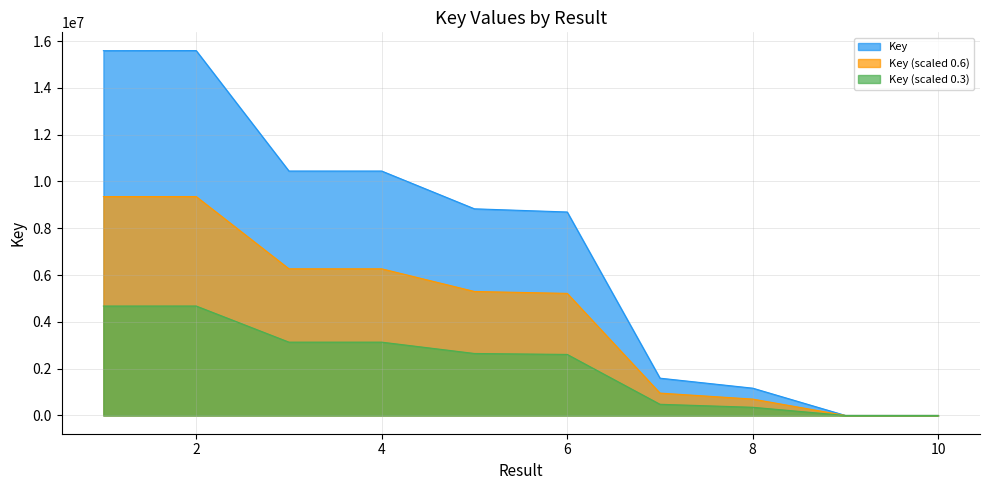

What is the maximum value shown in the chart?

15593301.0